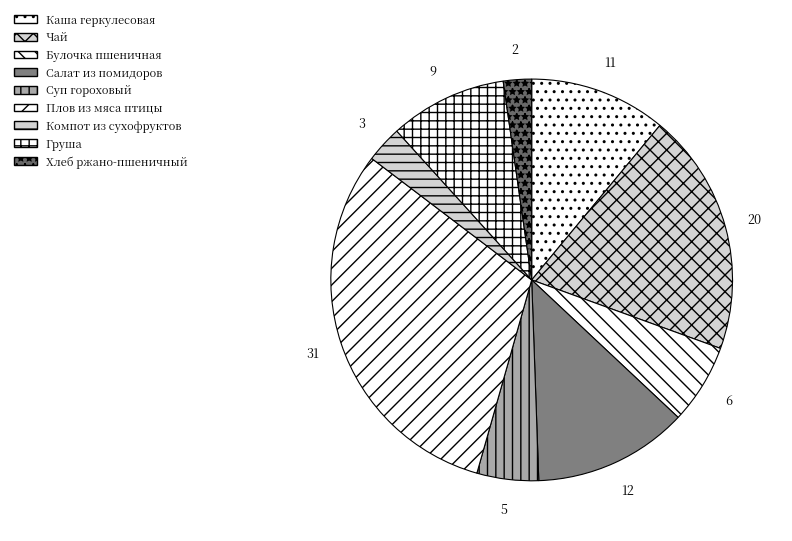

How many slices are in this pie chart?

9